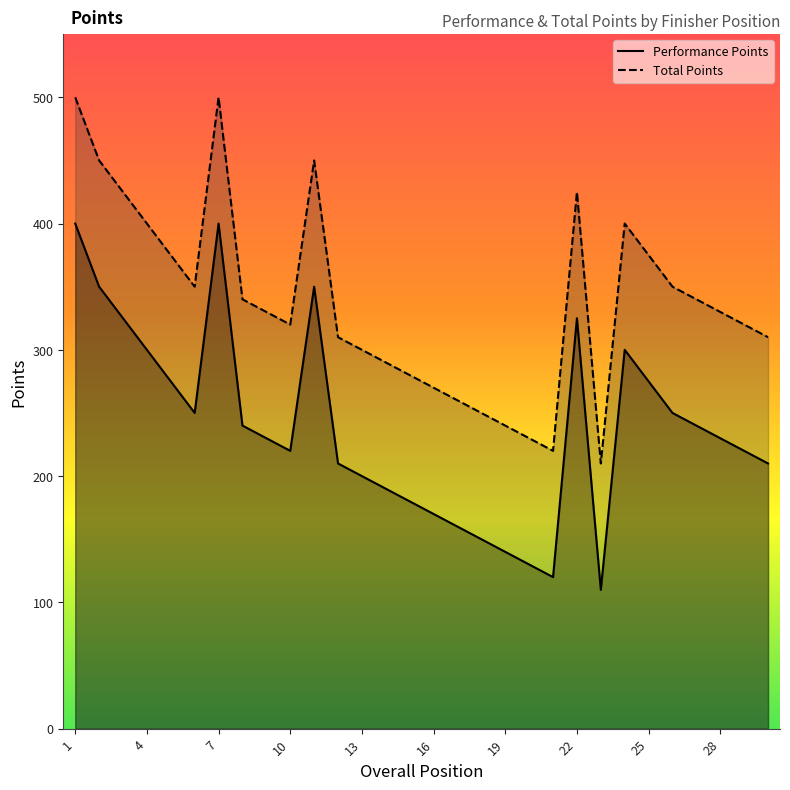

What are all the series names shown in the legend?

Performance Points, Total Points